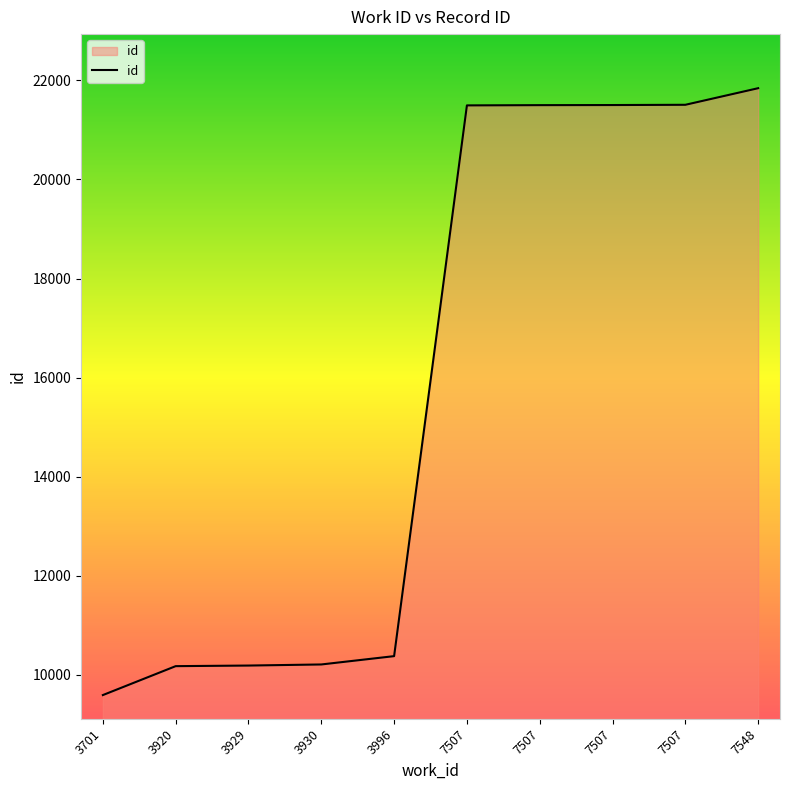

Does the chart display data point markers on the line(s)?

No